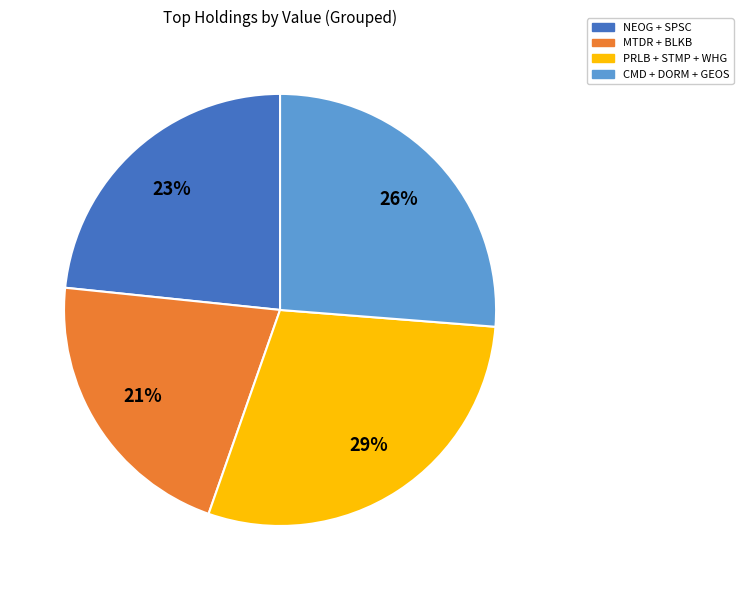

What is the largest slice in the pie chart?

PRLB + STMP + WHG